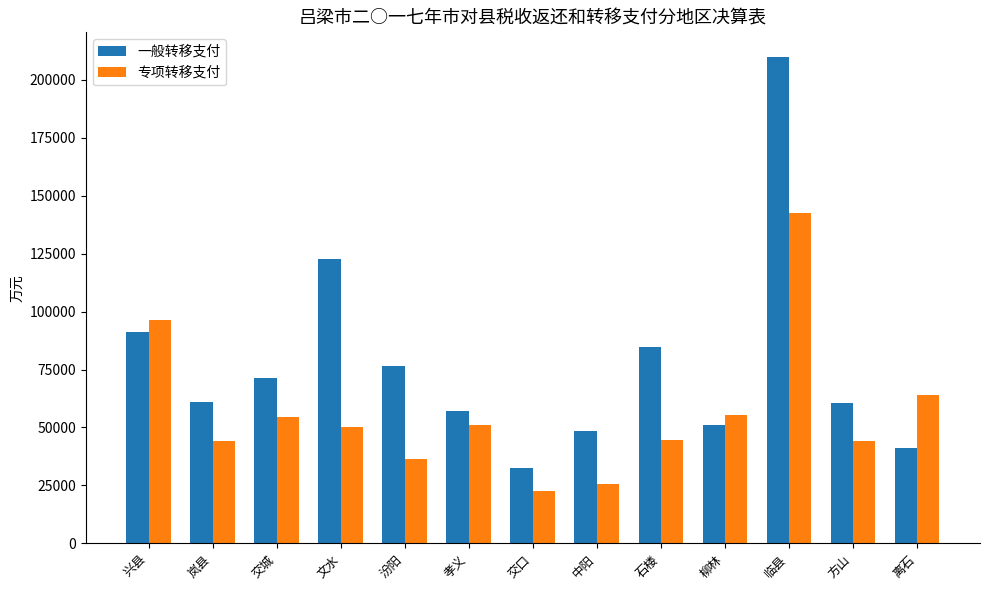

Rank the series at 中阳 from lowest to highest value.

专项转移支付, 一般转移支付